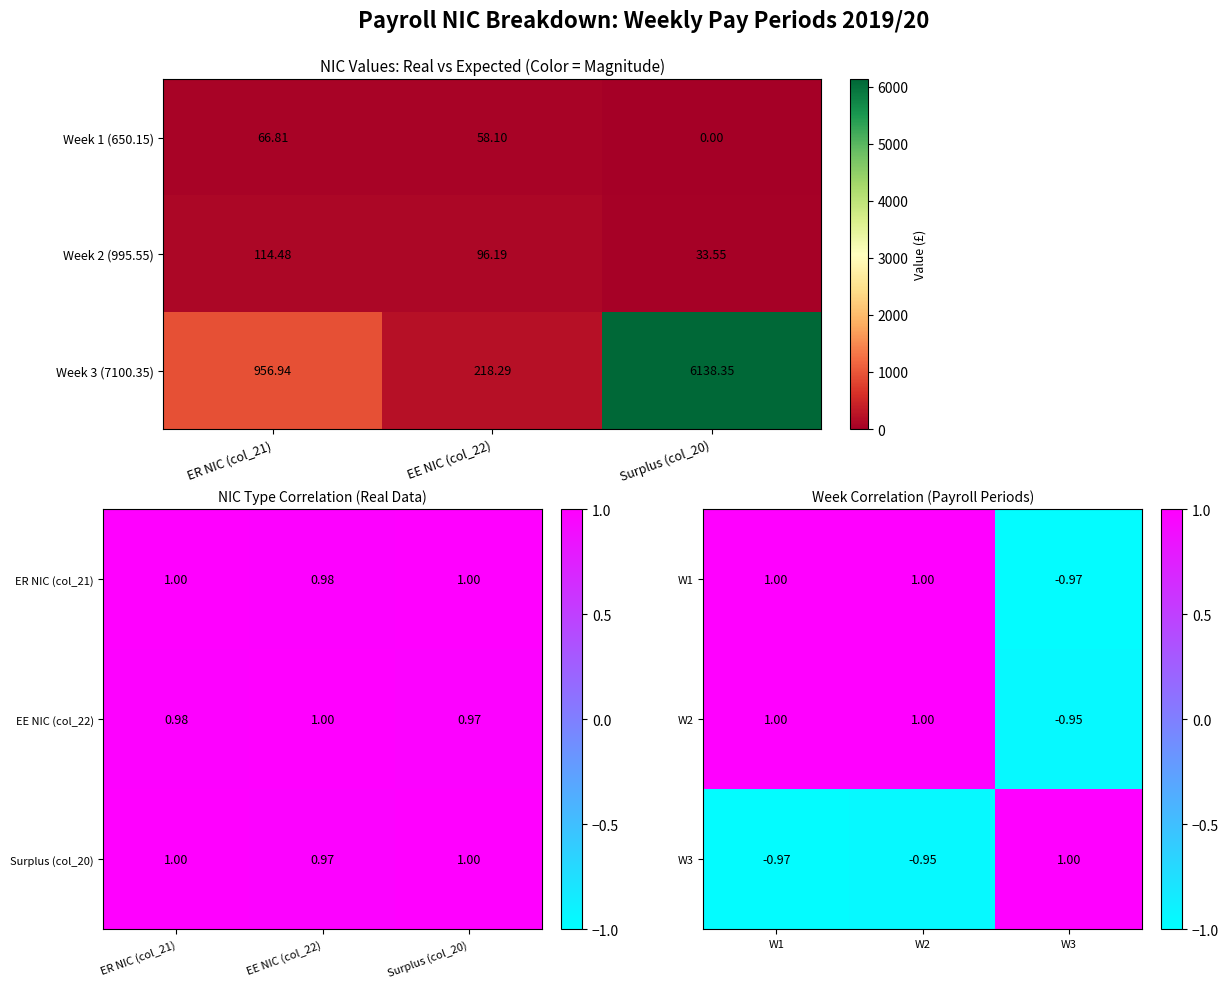

What is the maximum value for W3?

1.0